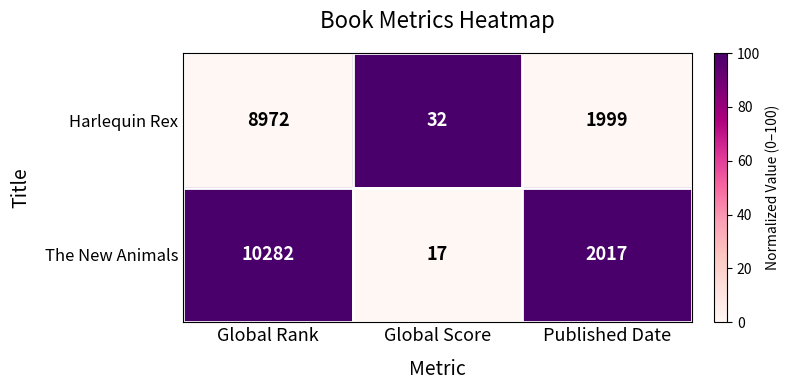

What is the sum of the The New Animals values at Global Score and Published Date?

2034